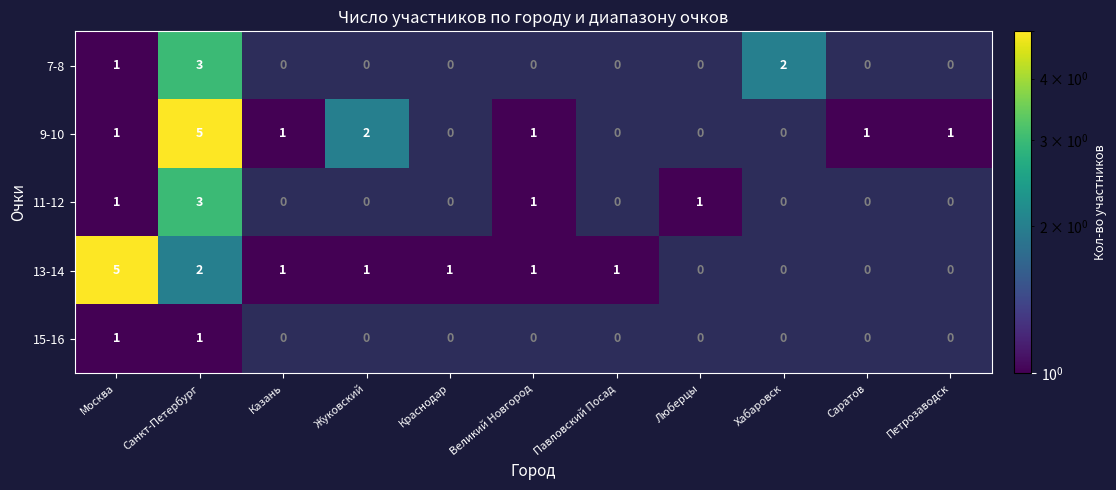

At which label does 11-12 reach its peak?

Санкт-Петербург